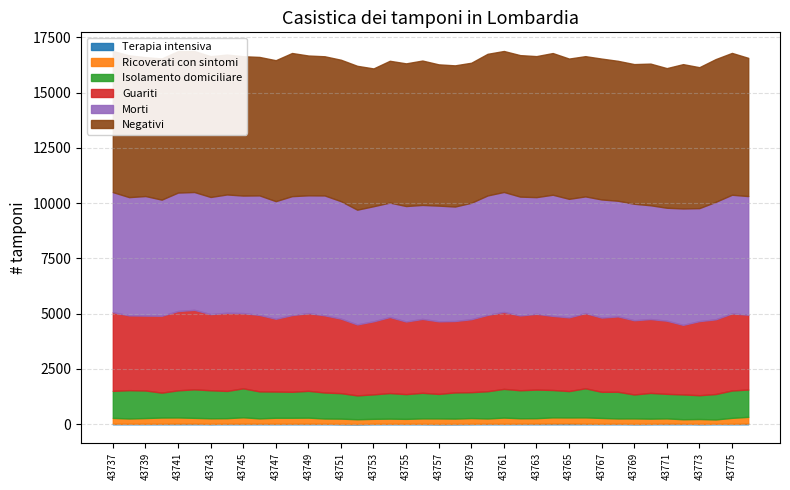

What is the maximum value for Morti?

5481